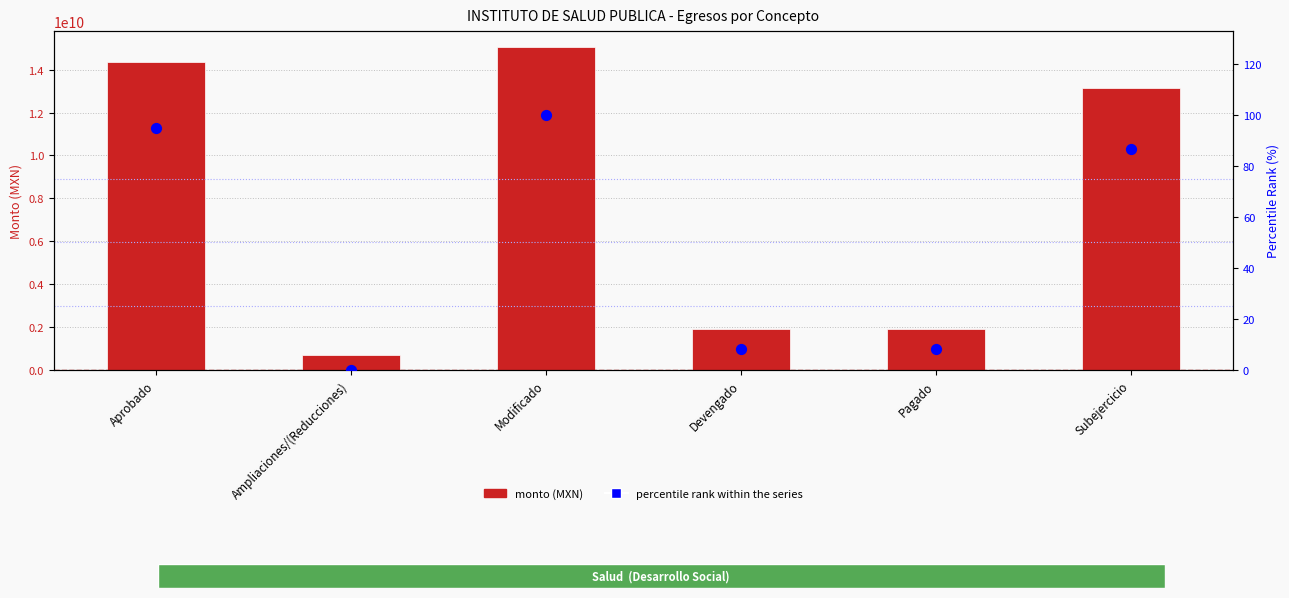

At how many categories does at least one series exceed 6977813233?

3